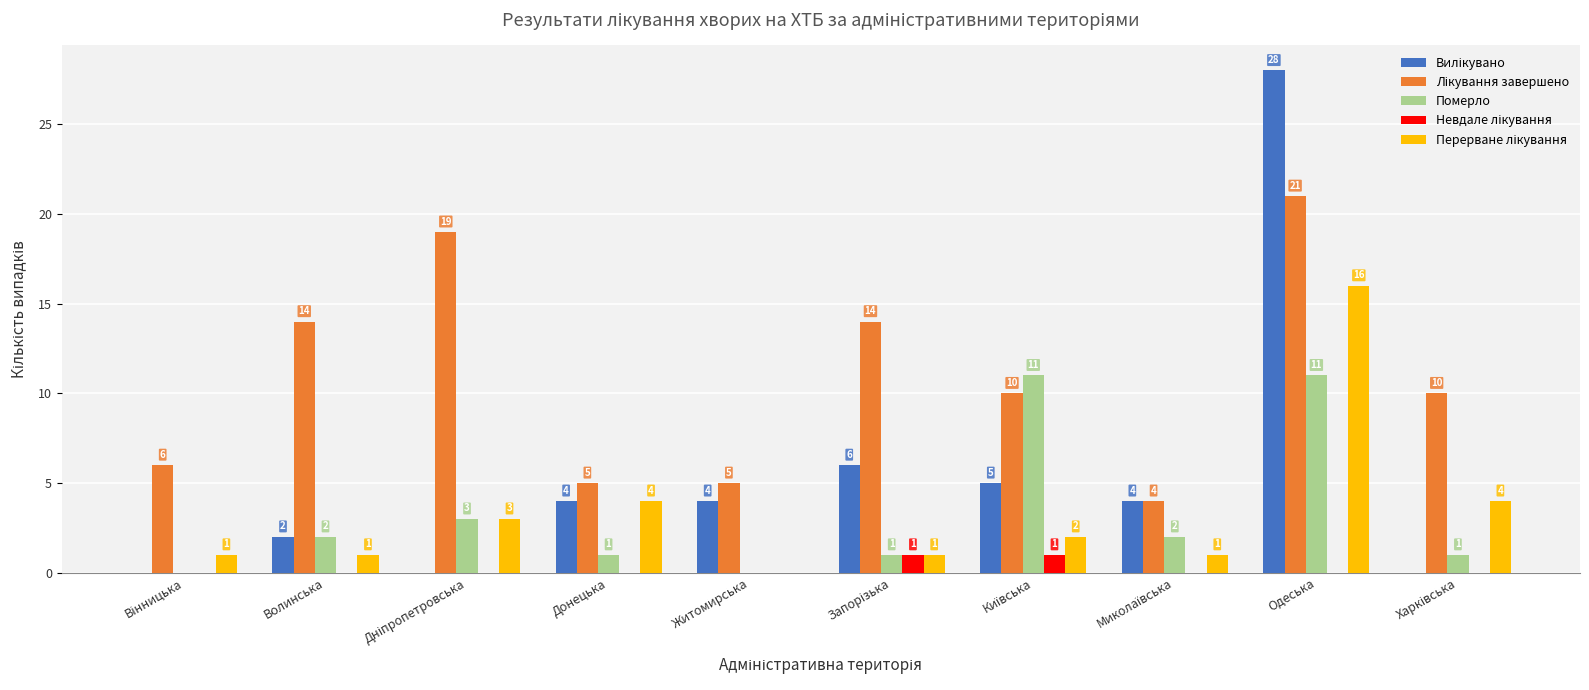

What is the total value across all series at Волинська?

19